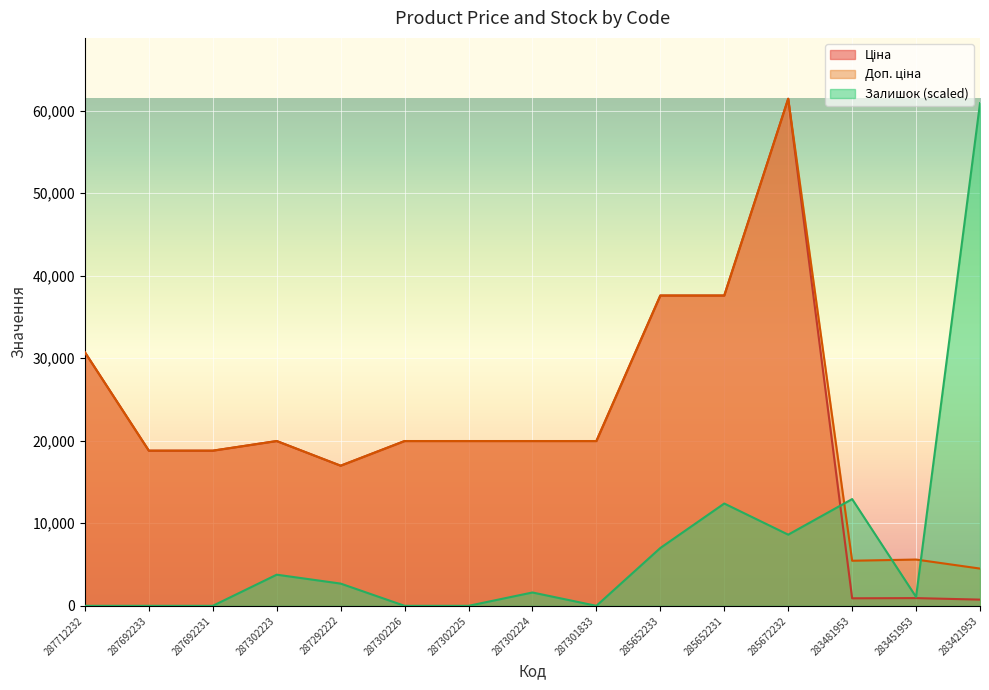

True or false: Доп. ціна has a value of 61893.6 at 285652233.

False